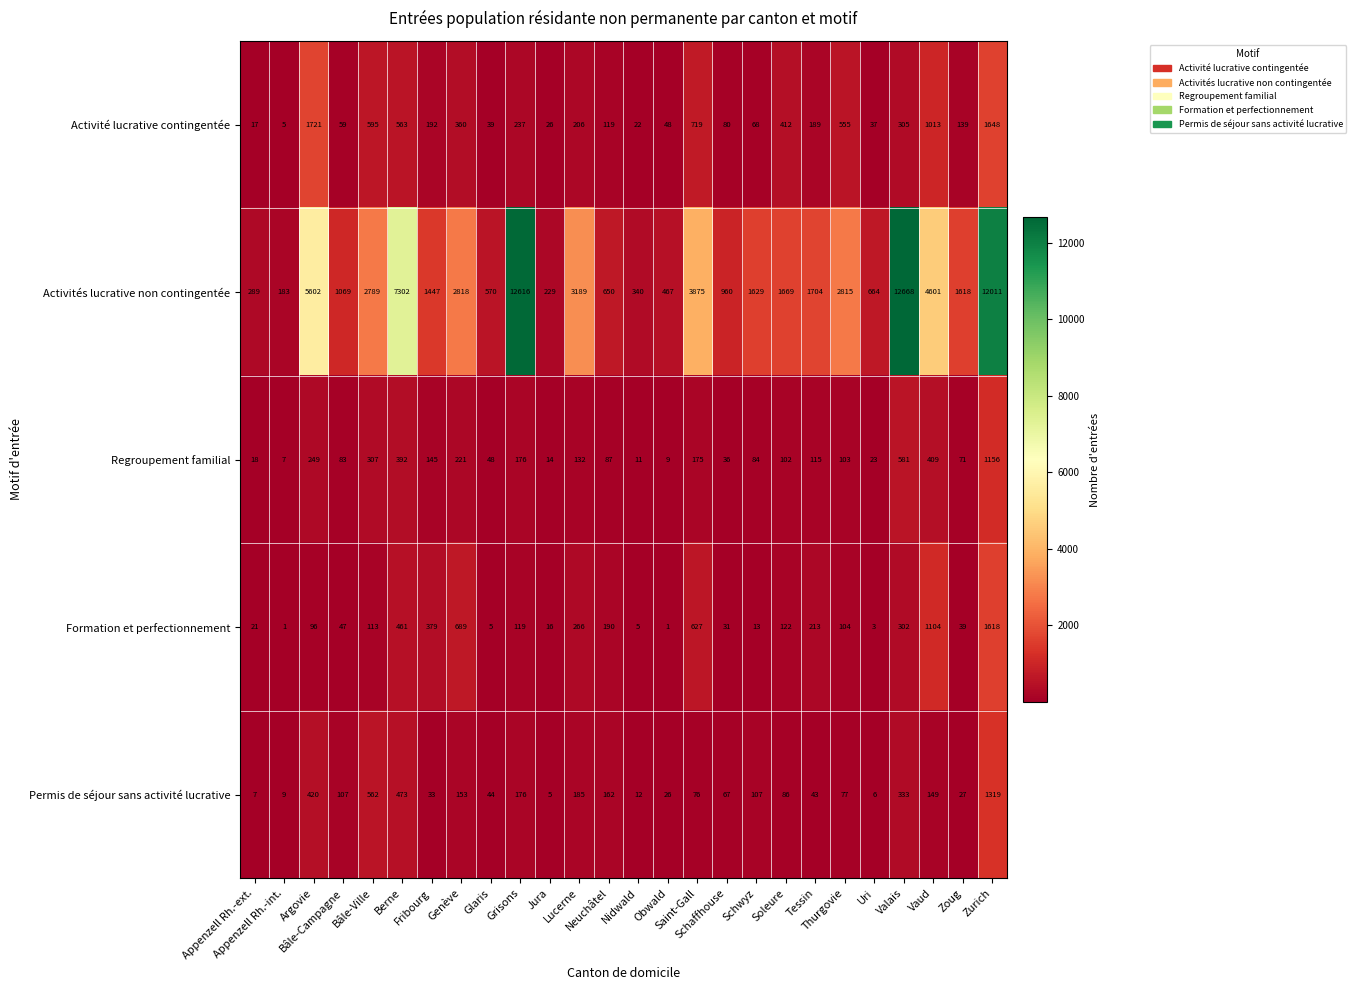

How many categories are shown in the chart?

26